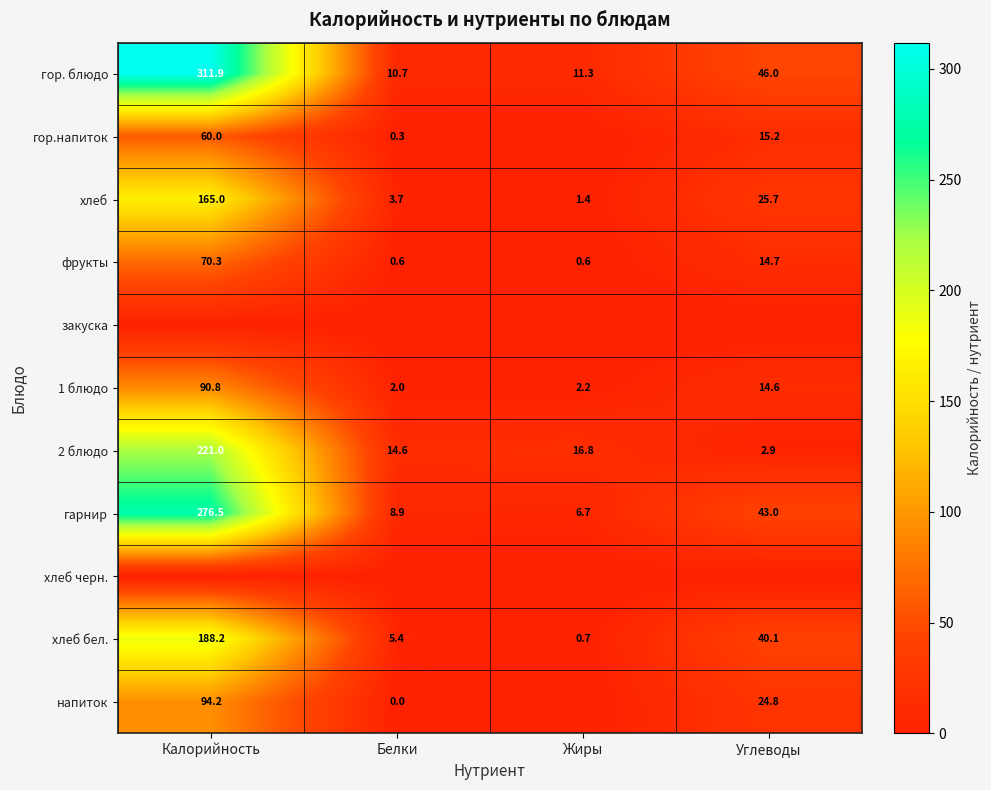

Is the value of напиток at Углеводы greater than the value of хлеб at Белки?

Yes